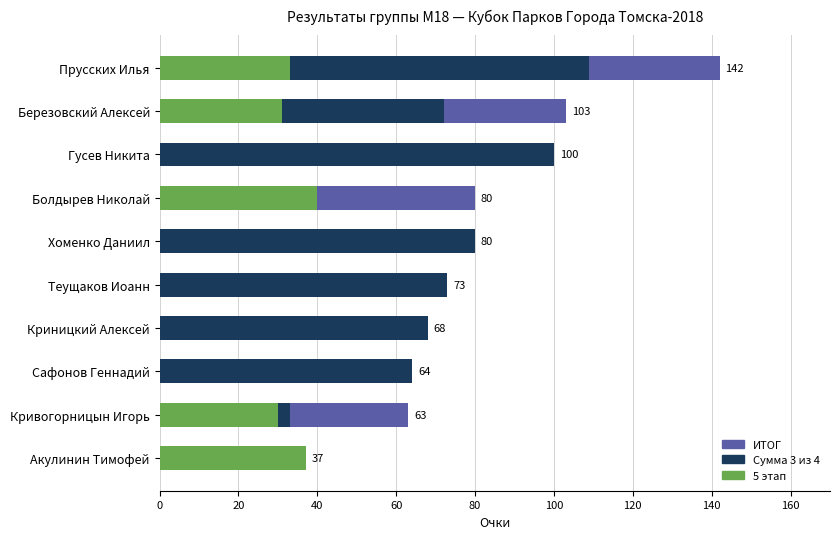

Reading left to right, transcribe all the data shown in this chart.

ИТОГ: 142	103	100	80	80	73	68	64	63	37
Сумма 3 из 4: 109	72	100	40	80	73	68	64	33	0
5 этап: 33	31	0	40	0	0	0	0	30	37